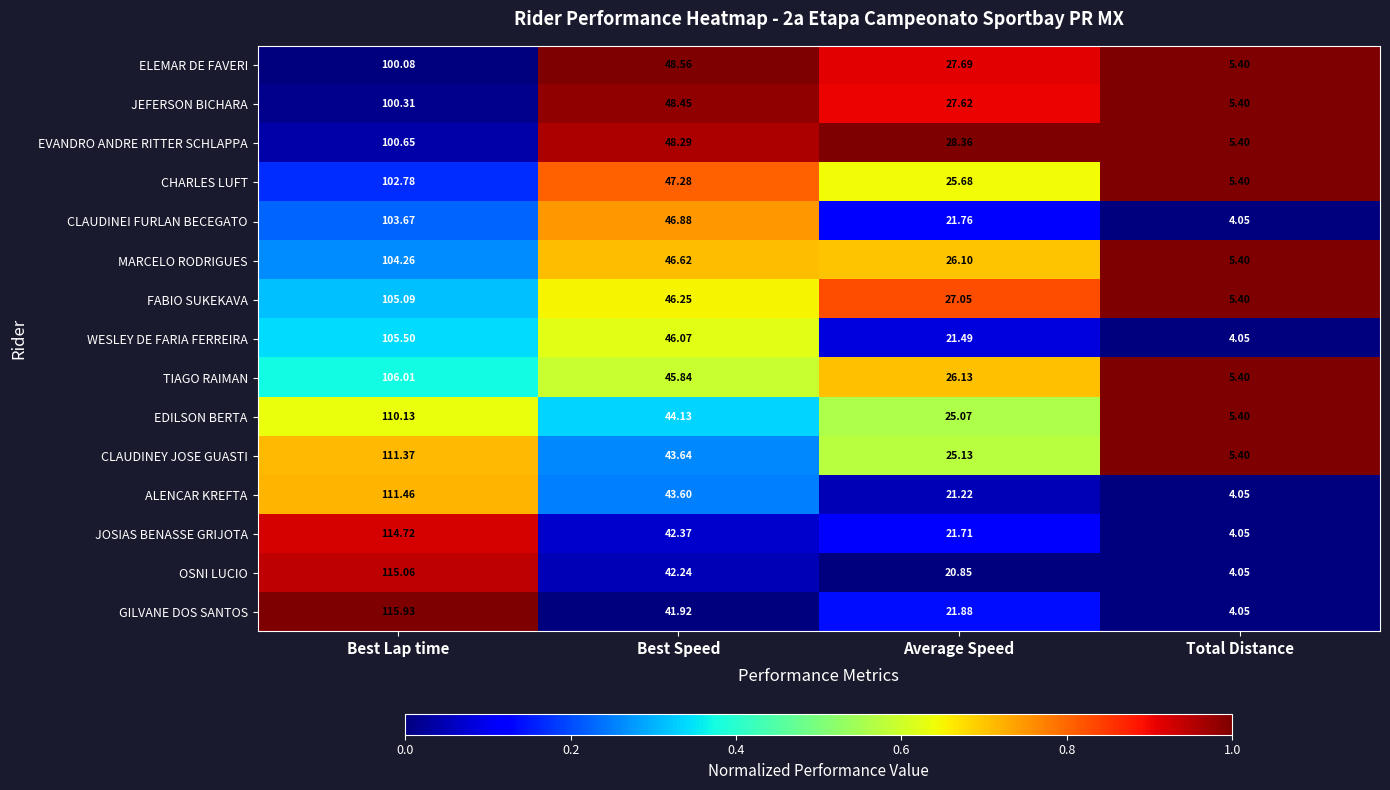

What is the total value across all series at Best Speed?

682.1